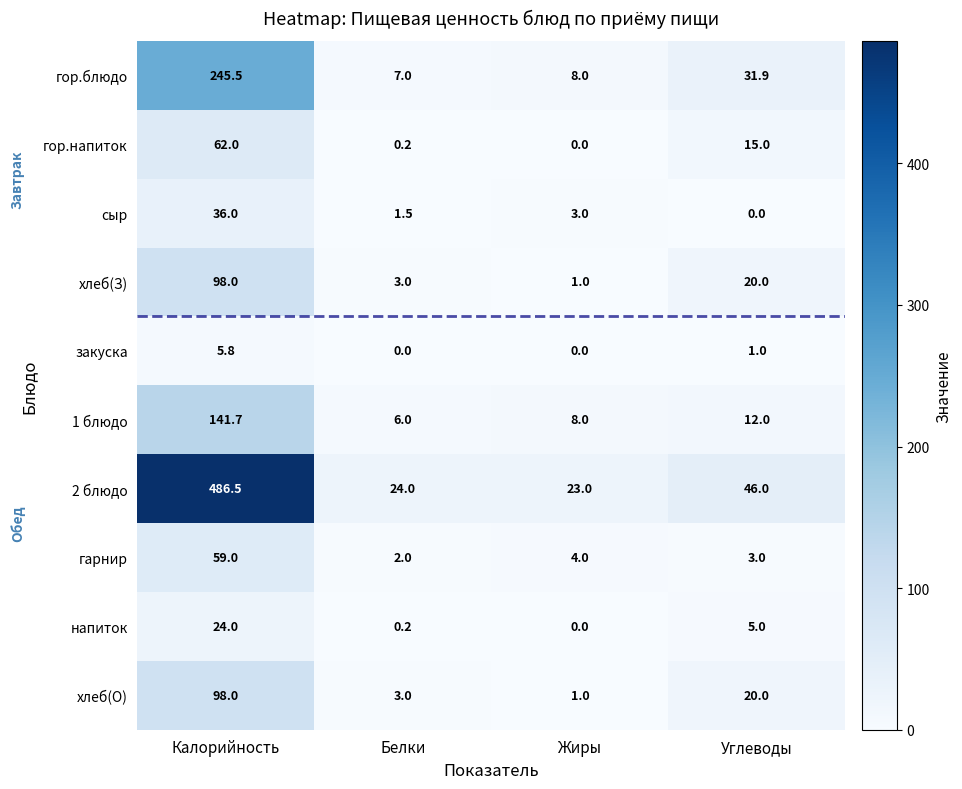

What is the total value across all series at Белки?

46.9